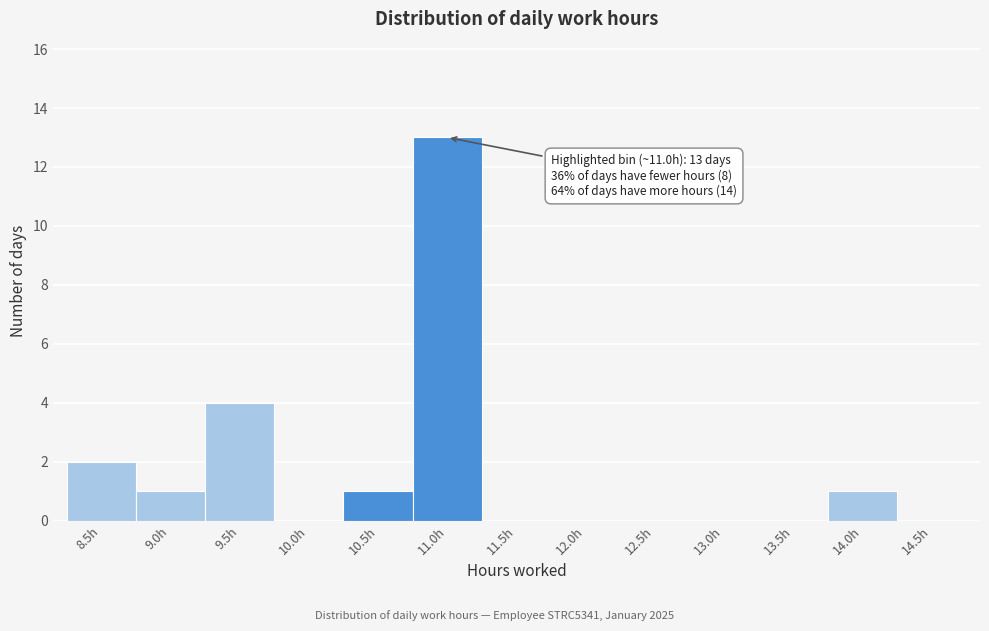

Reading right to left, transcribe all the data shown in this chart.

14.5h=0	14.0h=1	13.5h=0	13.0h=0	12.5h=0	12.0h=0	11.5h=0	11.0h=13	10.5h=1	10.0h=0	9.5h=4	9.0h=1	8.5h=2